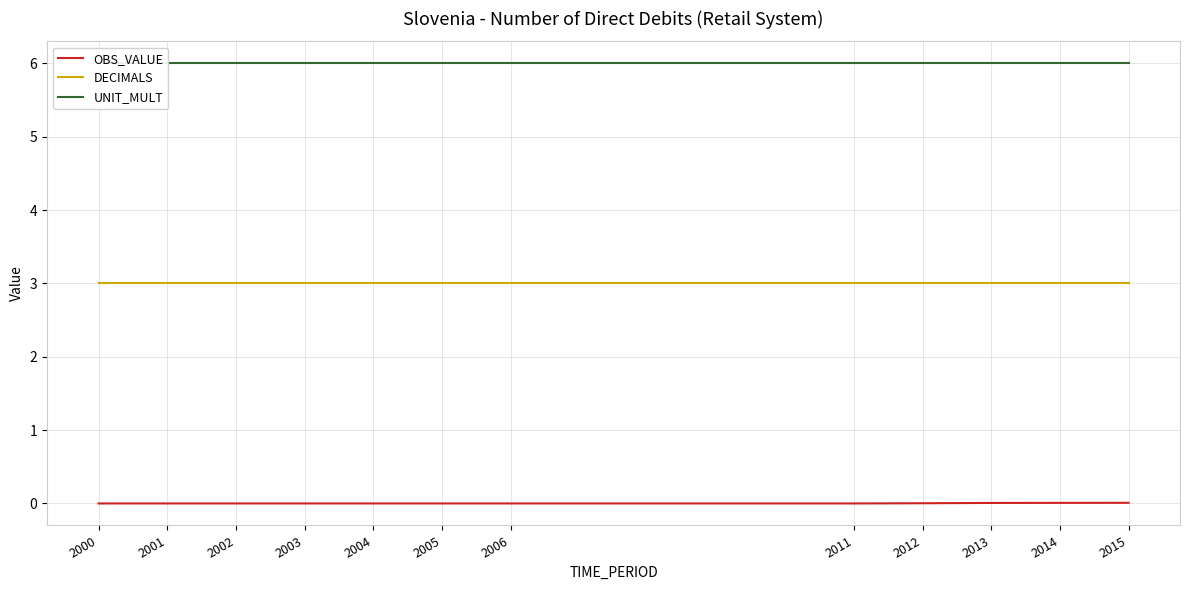

At how many categories does at least one series exceed 5?

12